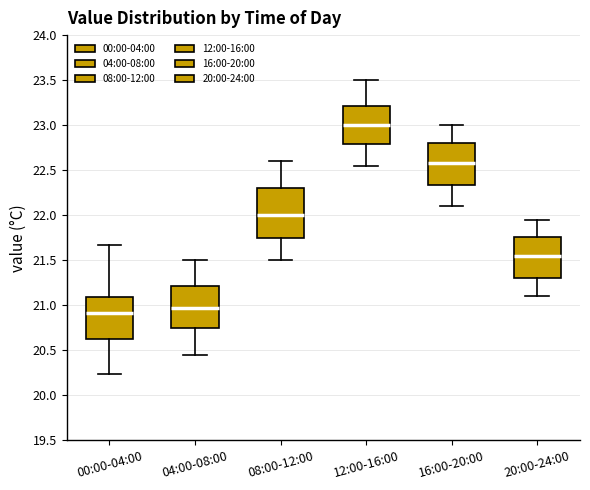

Comparing the boxes themselves (not the whiskers), which one is the tallest?

08:00-12:00